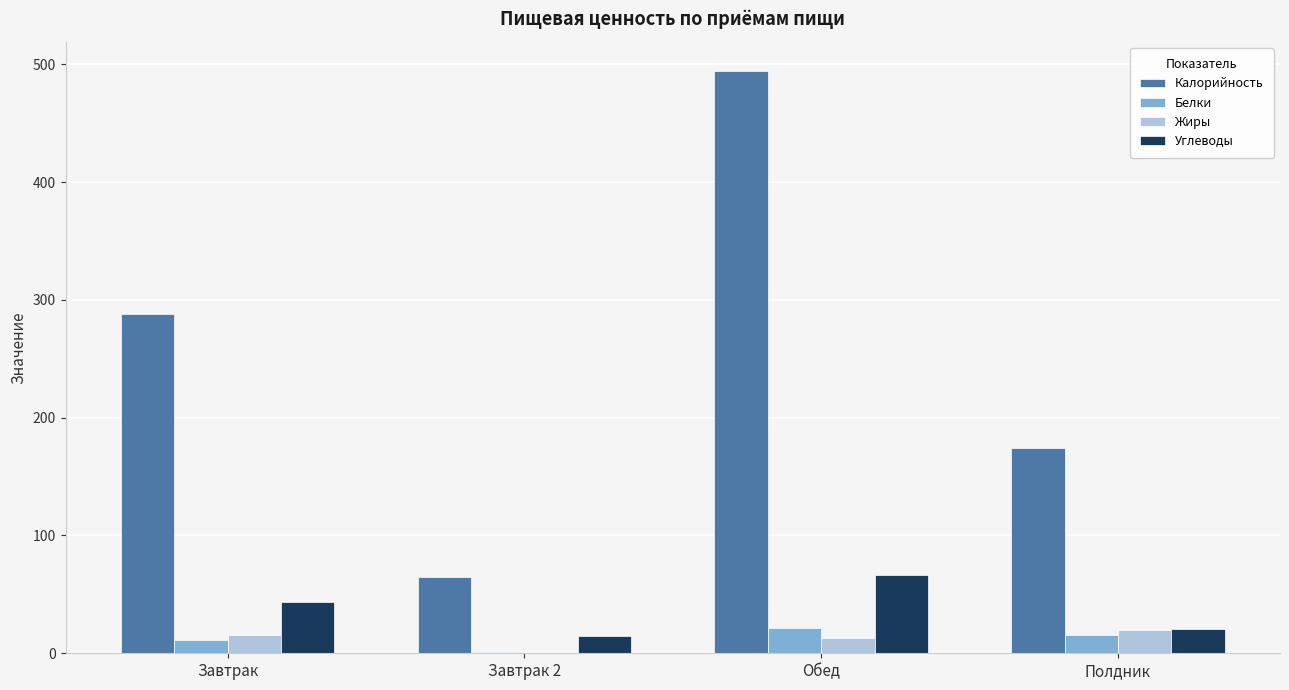

At which label does Калорийность reach its peak?

Обед